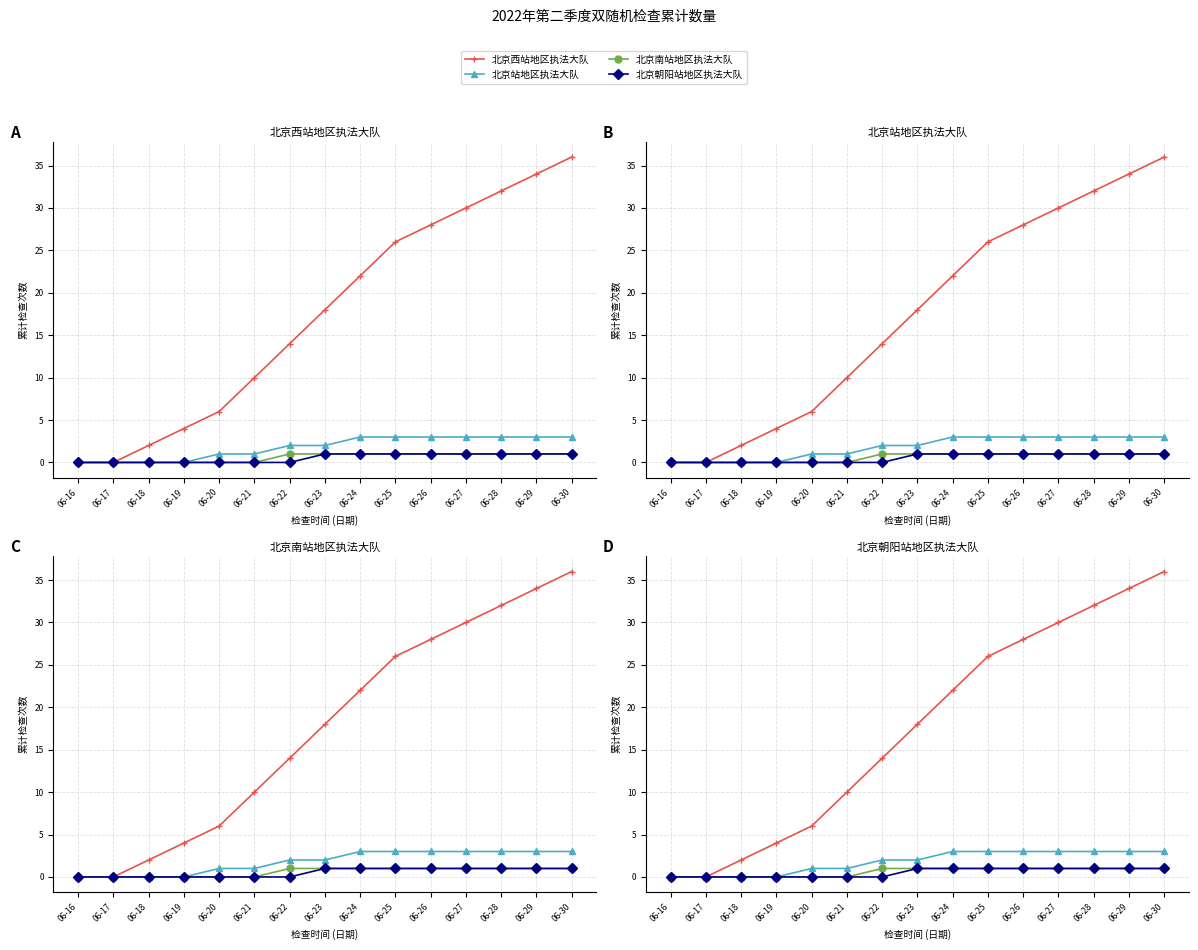

At which label does 北京西站地区执法大队 reach its minimum?

06-16